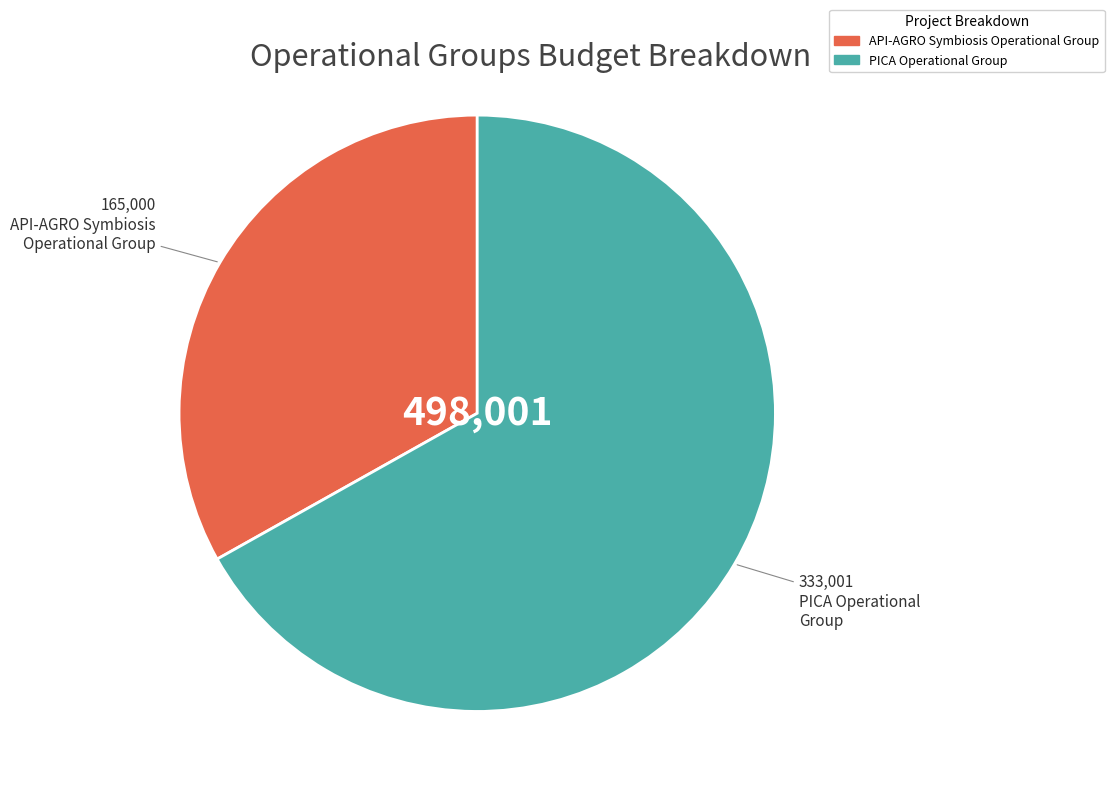

Is the sum of API-AGRO Symbiosis Operational Group and PICA Operational Group greater than half?

Yes